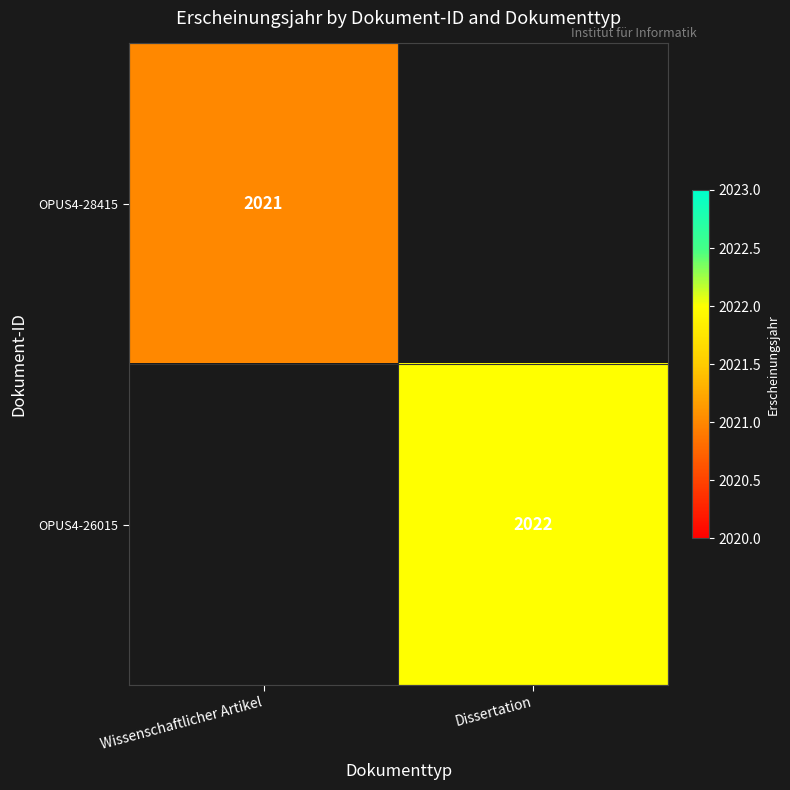

The OPUS4-26015 series shows 455 at Dissertation. True or false?

False